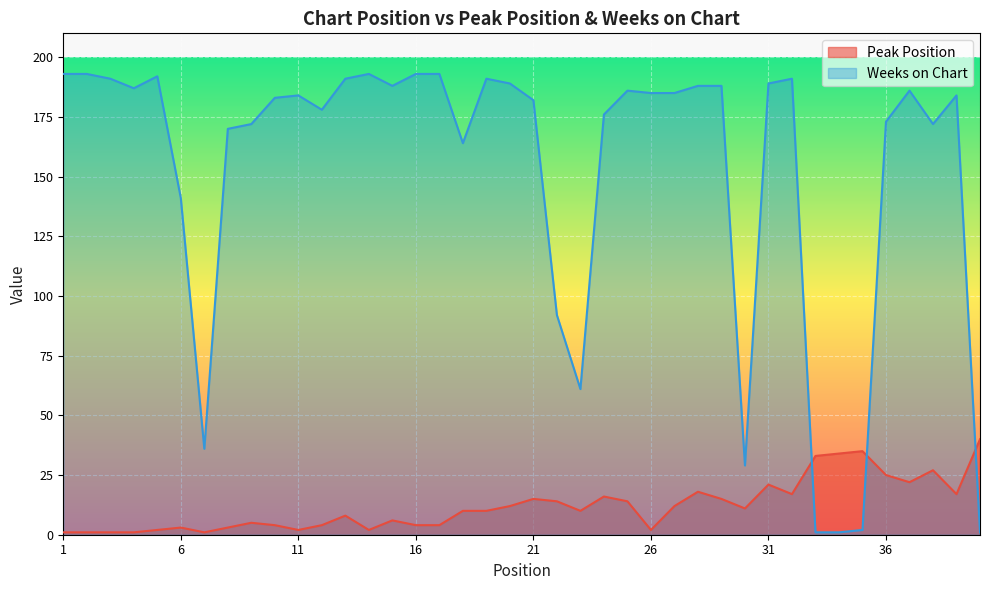

What value does the Peak Position series have at 25?

14